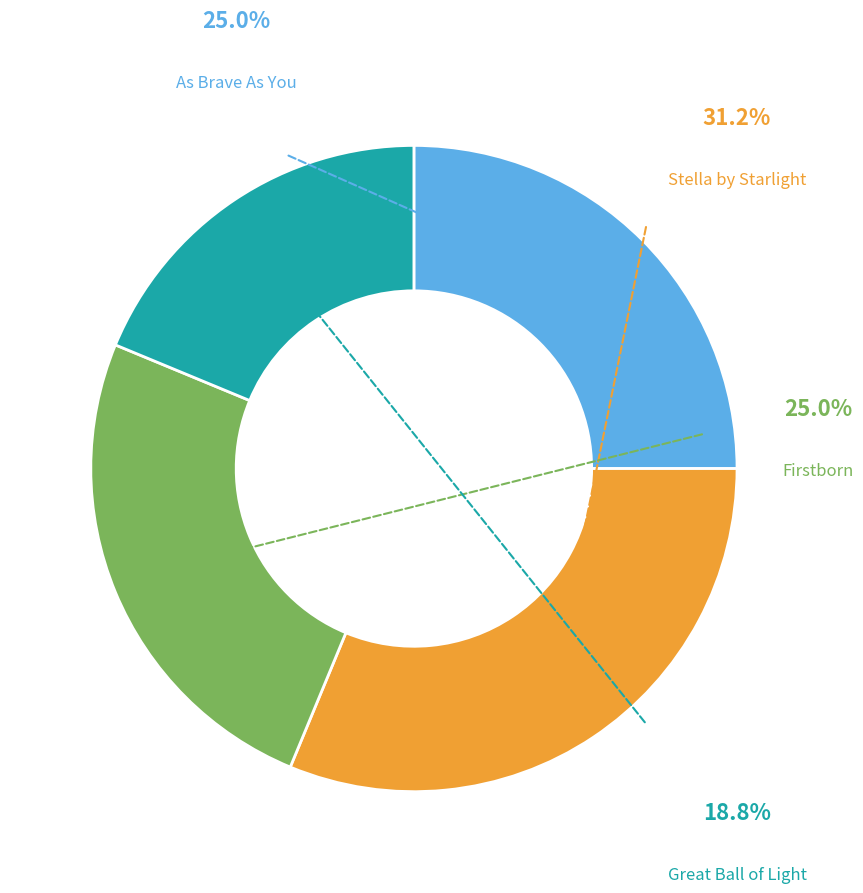

Is there any slice that represents more than half of the pie?

No